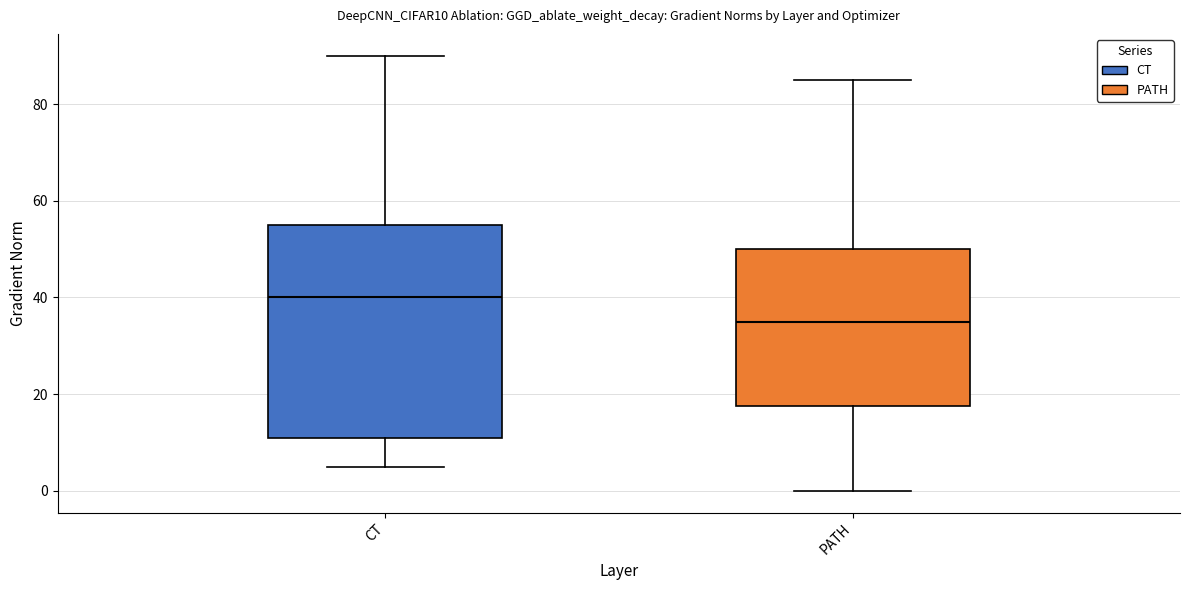

Reading left to right, read every box against the y-axis: the position of its median line, the range the box covers, and the ends of its whiskers. The values are not printed on the chart, so give them approximately, as read against the axis.

CT: median 40, box 12 to 56, whiskers 6 to 90
PATH: median 36, box 18 to 50, whiskers 0 to 86